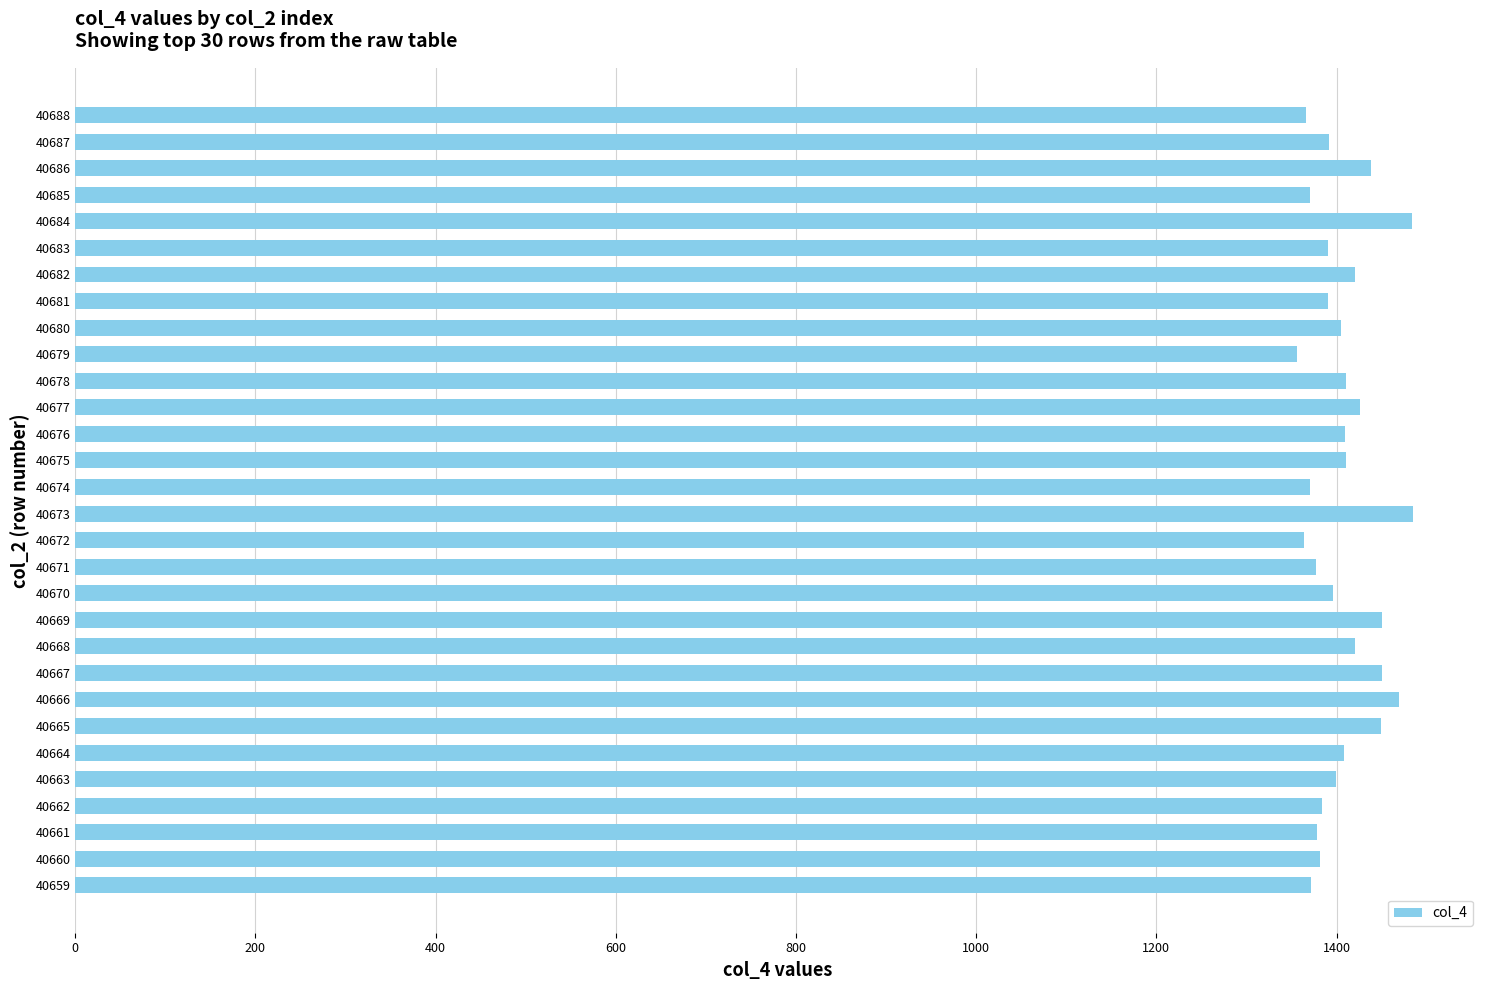

What is the sum of all values?

42224